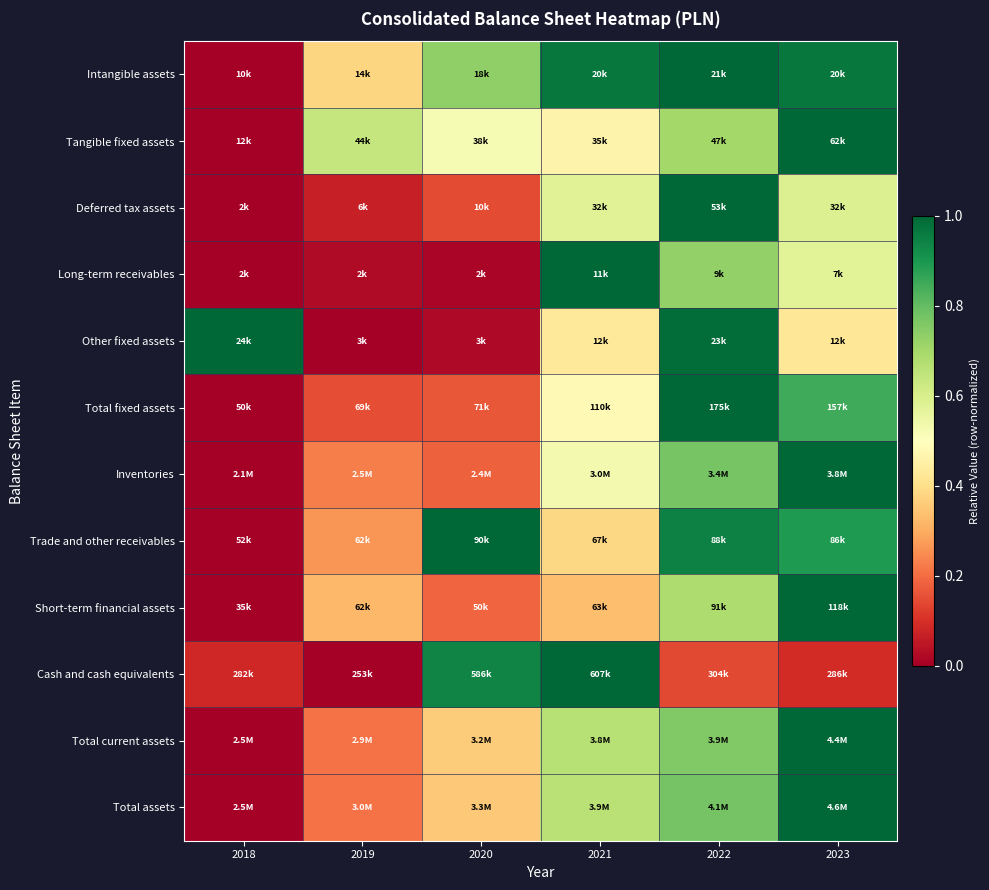

At how many categories does at least one series exceed 0?

6